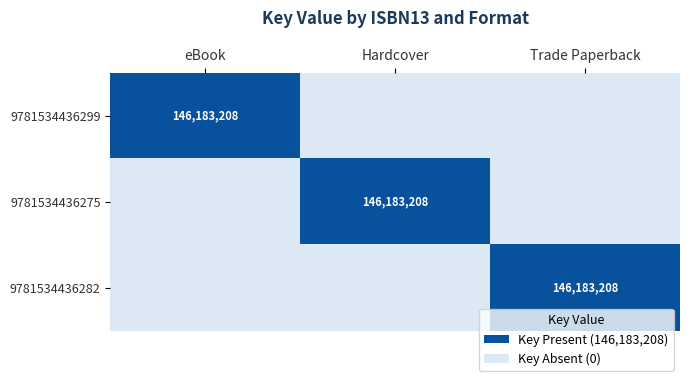

Between eBook and Trade Paperback, which is larger?

eBook